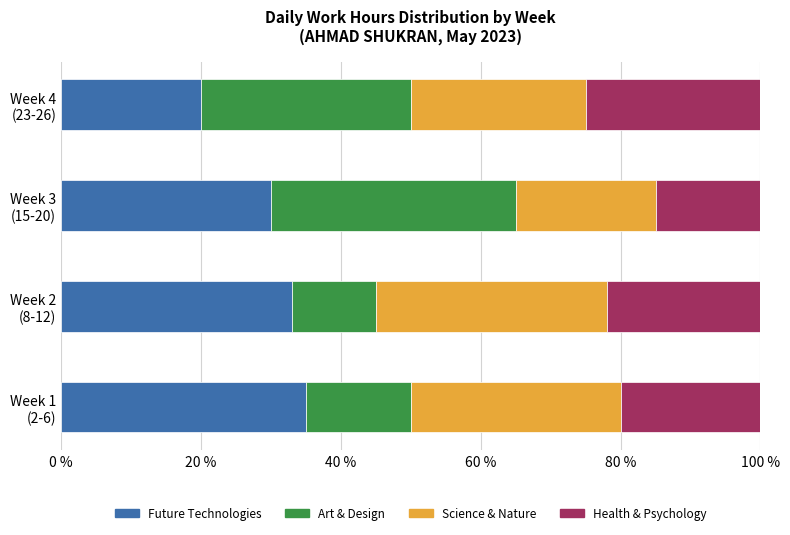

What is the lowest value of the Future Technologies series?

20